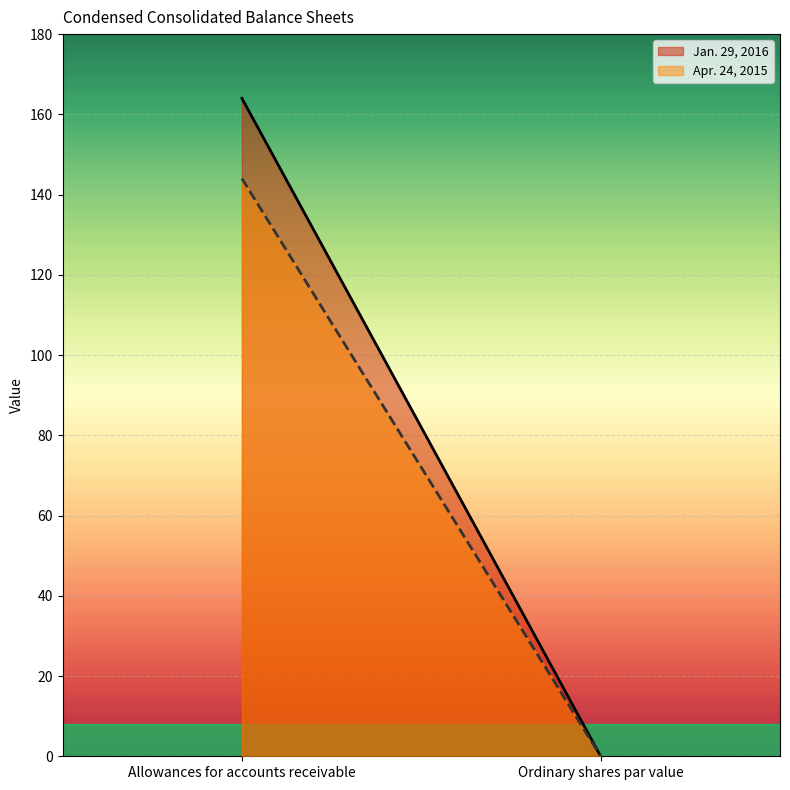

Is it true that Apr. 24, 2015 equals 144.0 at Allowances for accounts receivable?

True